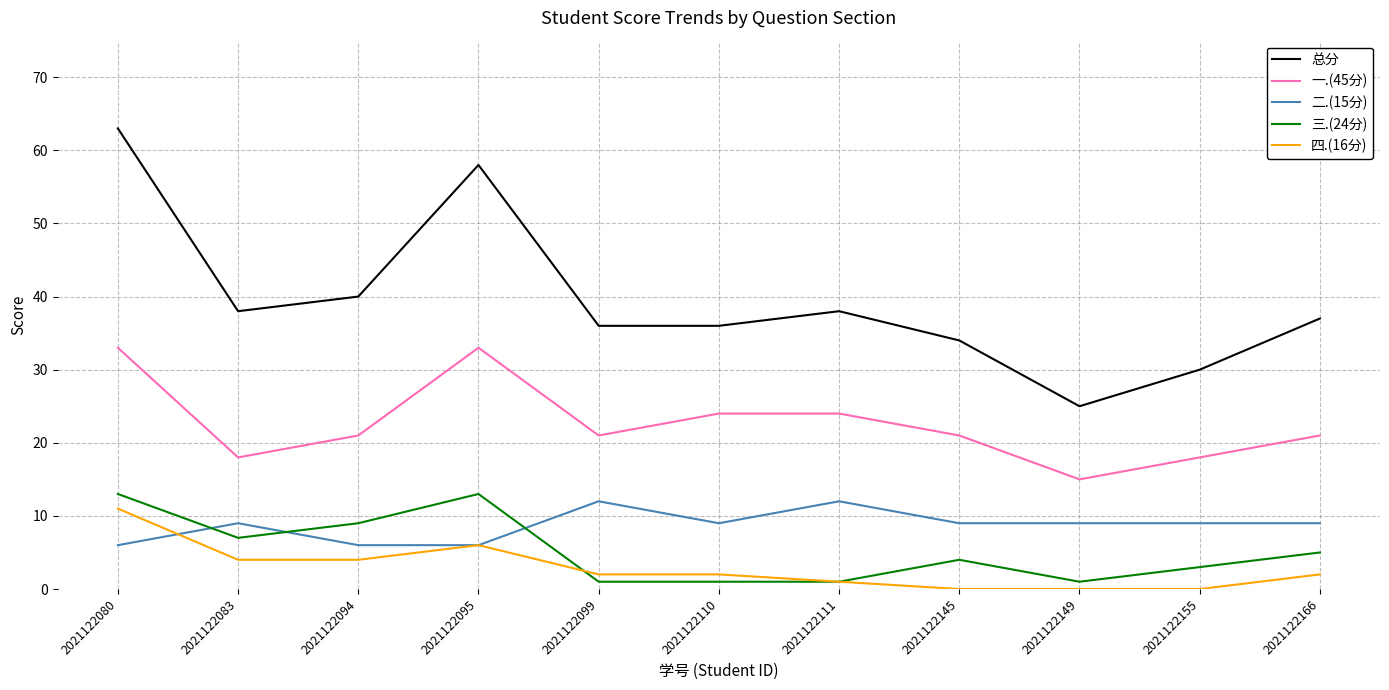

What is the approximate value of 总分 at 2021122094, to the nearest 10?

40